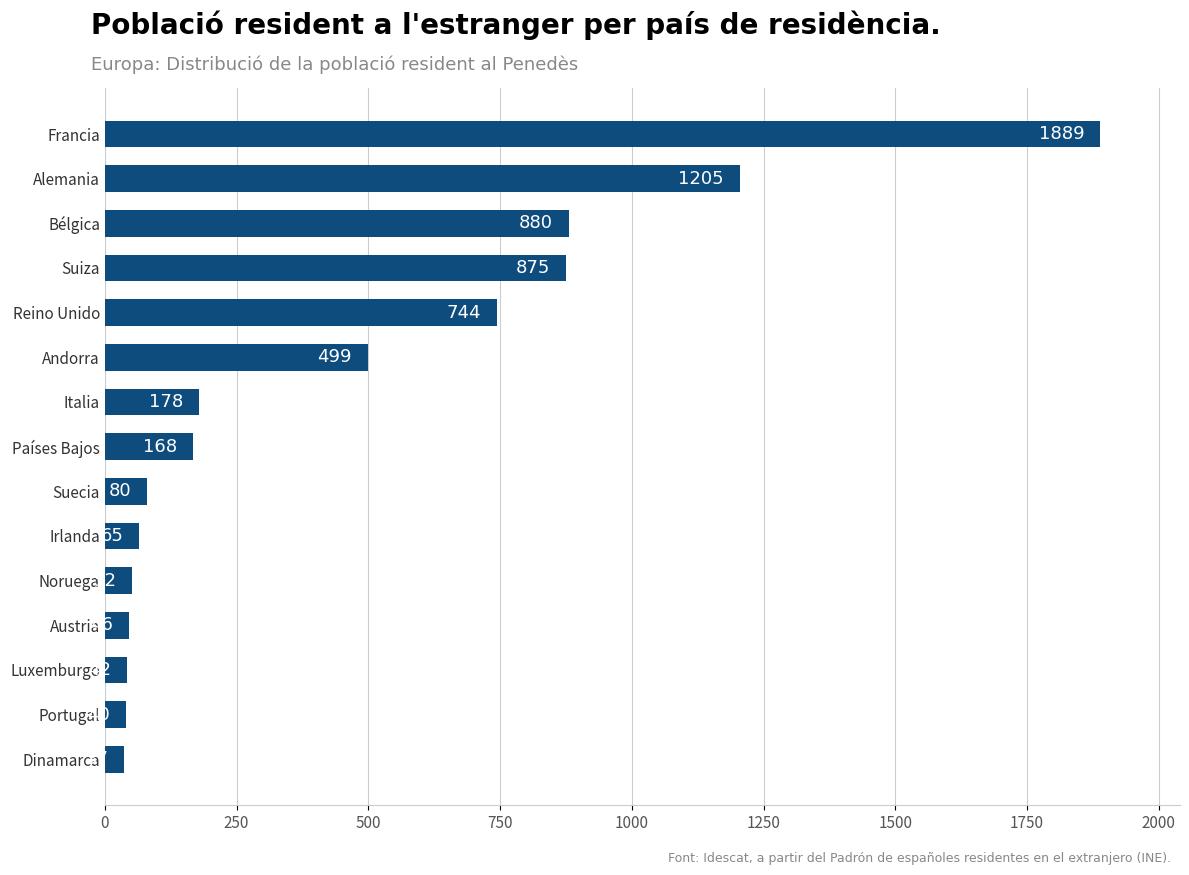

Rank the categories by value from lowest to highest.

Dinamarca, Portugal, Luxemburgo, Austria, Noruega, Irlanda, Suecia, Países Bajos, Italia, Andorra, Reino Unido, Suiza, Bélgica, Alemania, Francia